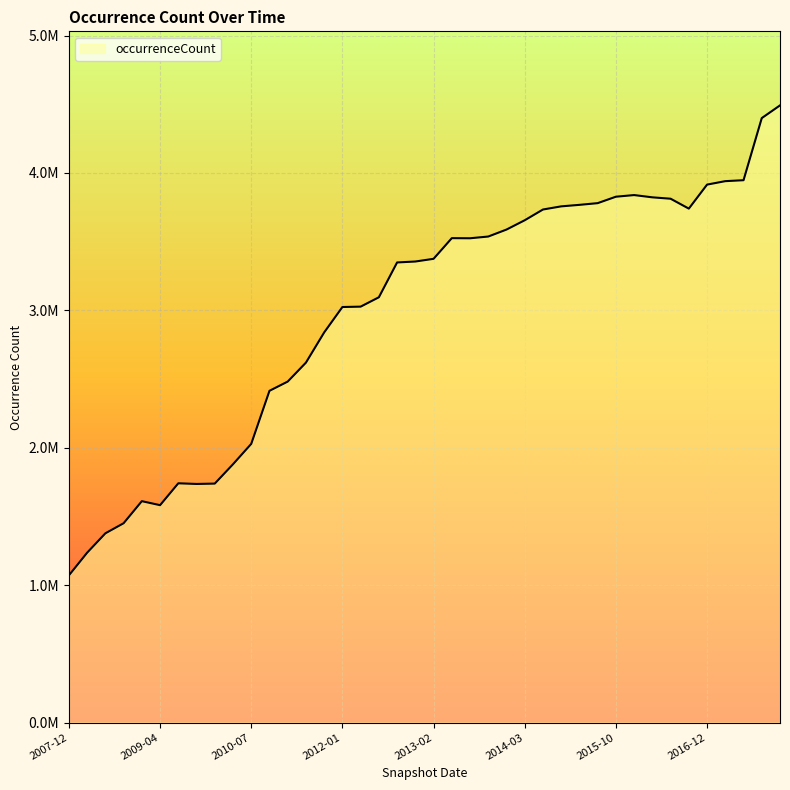

How many series are shown in this chart?

1